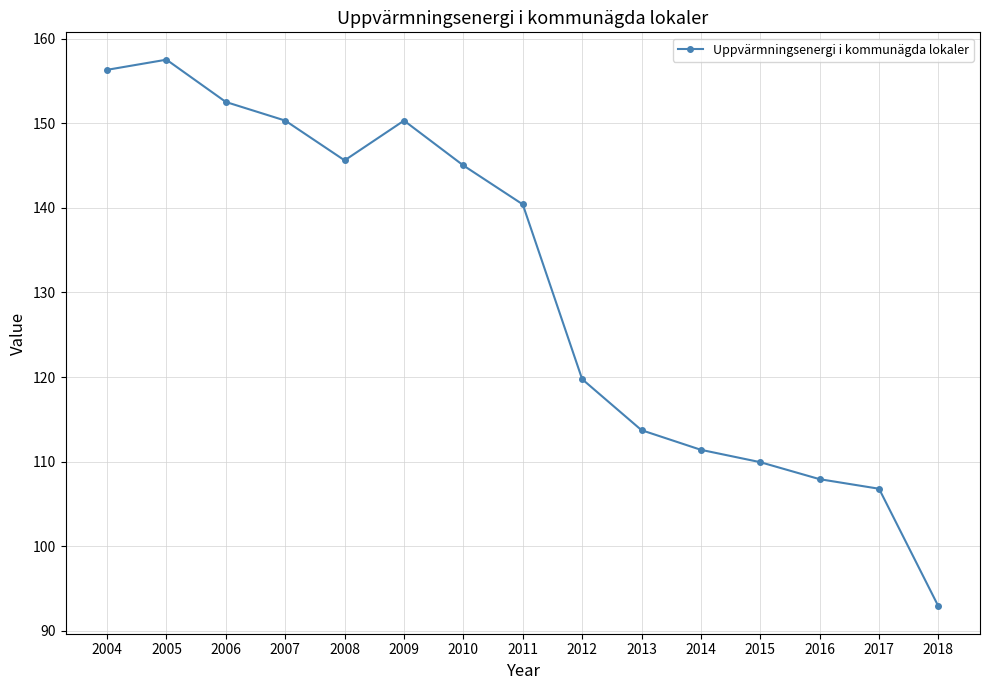

What is the difference between the second highest and second lowest values?

49.5